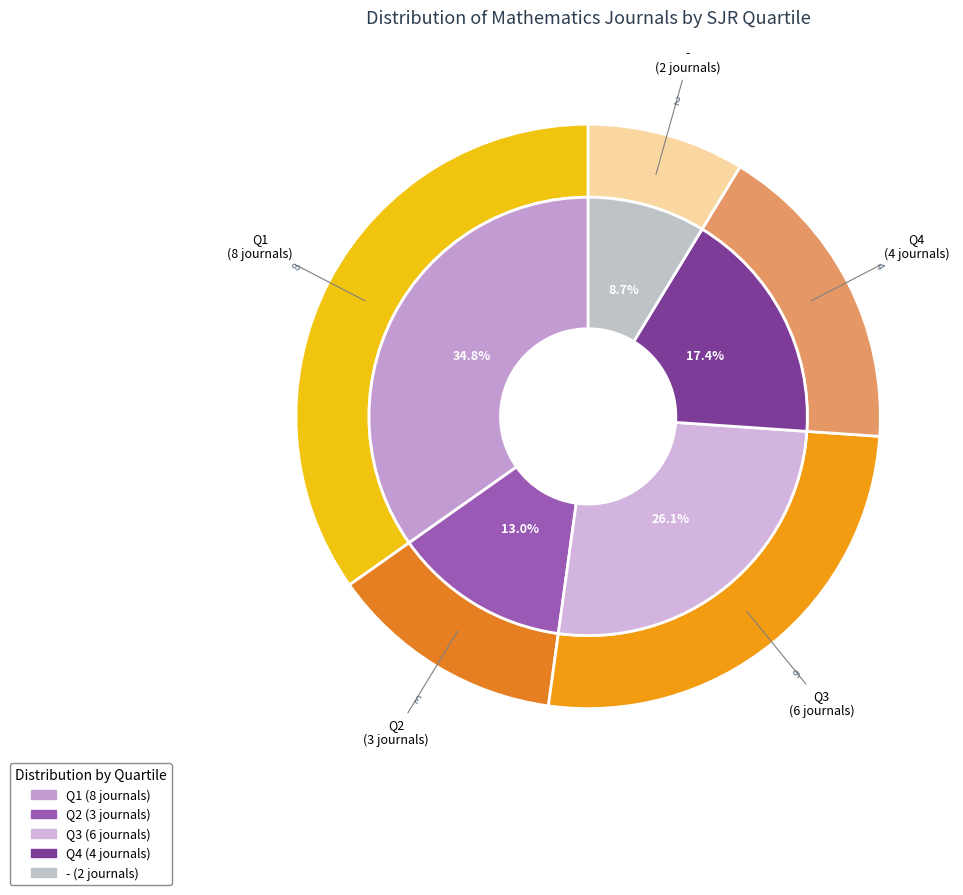

Which has a higher value, Q3 or Q1?

Q1